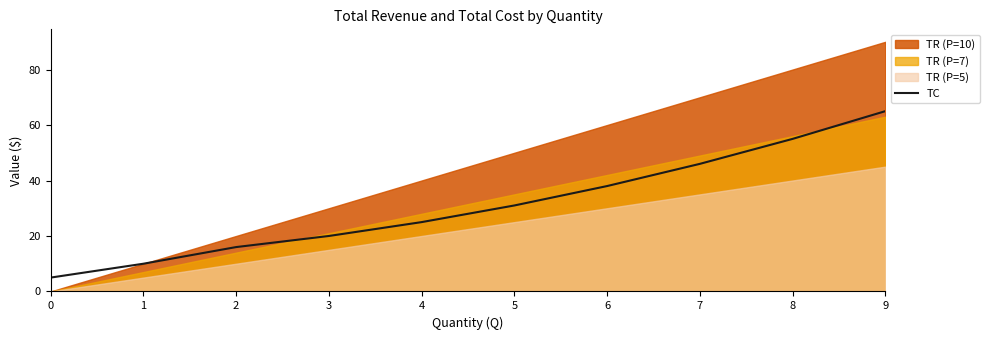

Reading left to right, list all the values displayed in this chart.

0=5	1=10	2=16	3=20	4=25	5=31	6=38	7=46	8=55	9=65